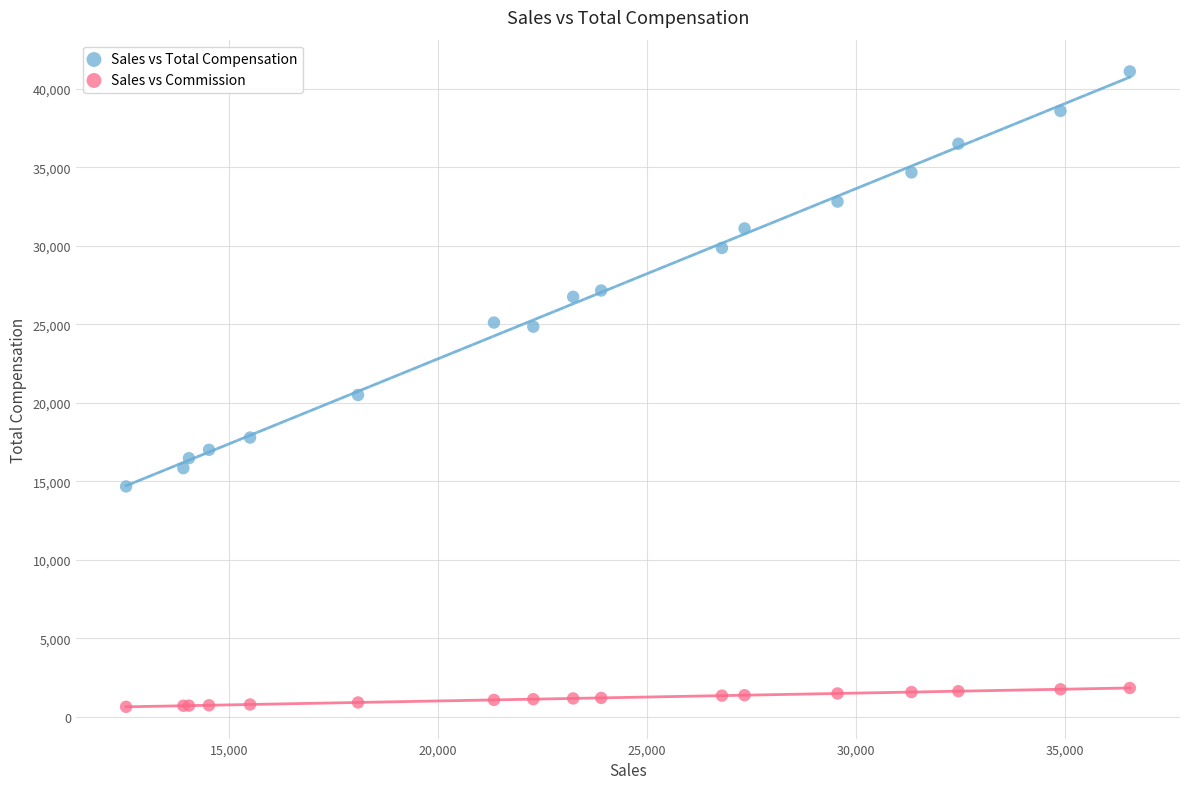

Which series has the largest Y range (max minus min)?

Sales vs Total Compensation